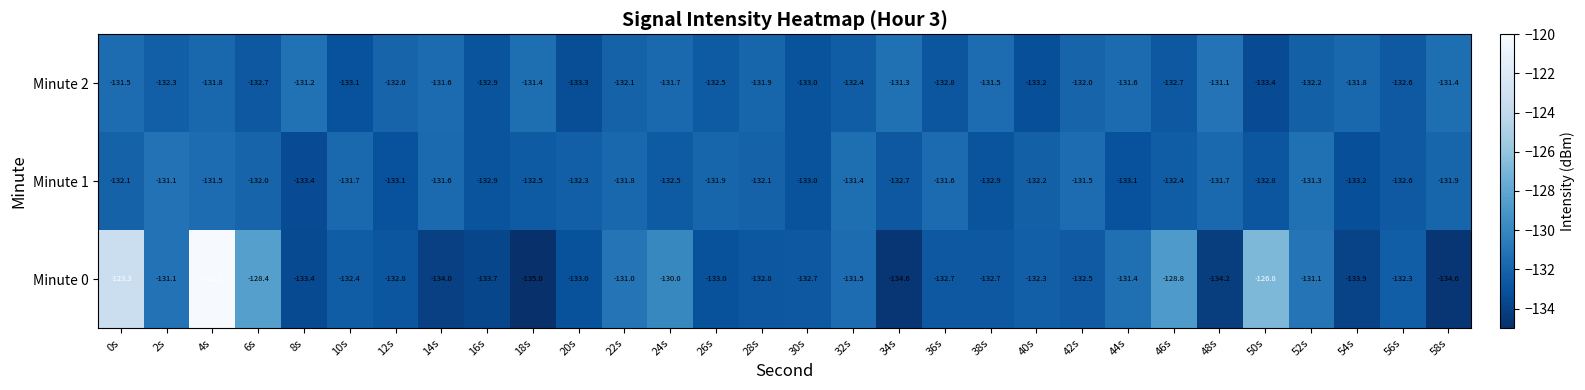

Which series has the largest total across all categories?

Minute 0